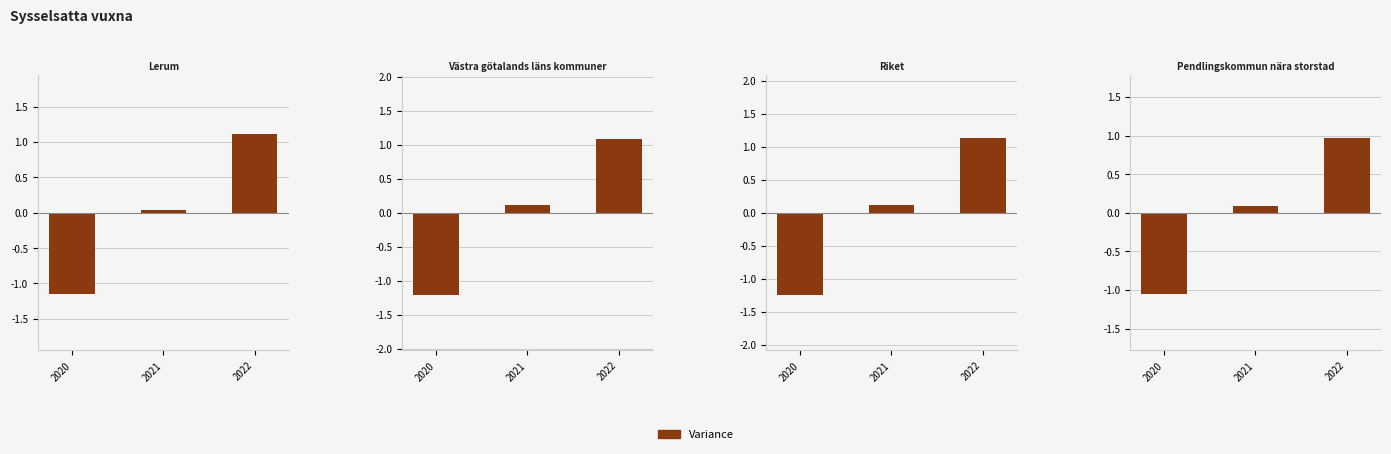

True or false: the data shows 0.1 at 2021.

True